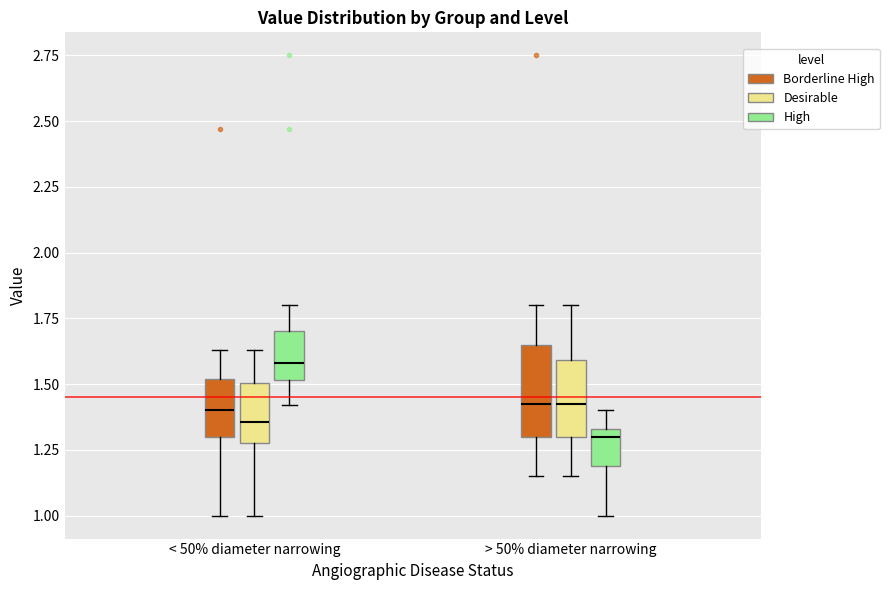

Reading left to right, transcribe this box plot: for each box, give where its median line is, the range the box spans, and where its two whiskers end, as read against the y-axis. The values are not printed on the chart, so give them approximately, as read against the axis.

< 50% diameter narrowing (Borderline High): median 1.40, box 1.30 to 1.50, whiskers 1.00 to 1.65
< 50% diameter narrowing (Desirable): median 1.35, box 1.30 to 1.50, whiskers 1.00 to 1.65
< 50% diameter narrowing (High): median 1.60, box 1.50 to 1.70, whiskers 1.40 to 1.80
> 50% diameter narrowing (Borderline High): median 1.45, box 1.30 to 1.65, whiskers 1.15 to 1.80
> 50% diameter narrowing (Desirable): median 1.45, box 1.30 to 1.60, whiskers 1.15 to 1.80
> 50% diameter narrowing (High): median 1.30, box 1.20 to 1.35, whiskers 1.00 to 1.40